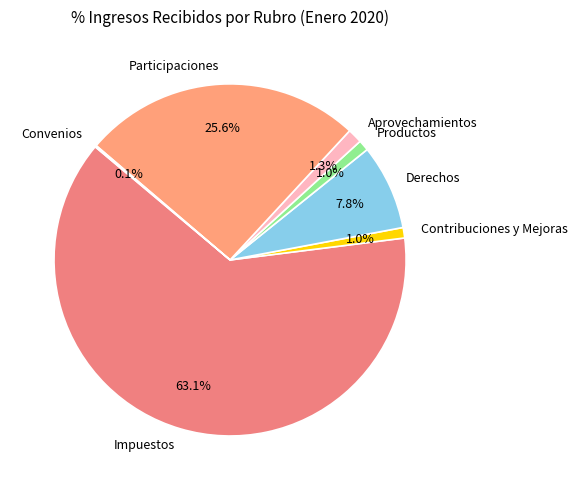

What is the ratio of the value at Aprovechamientos to the value at Participaciones?

0.1